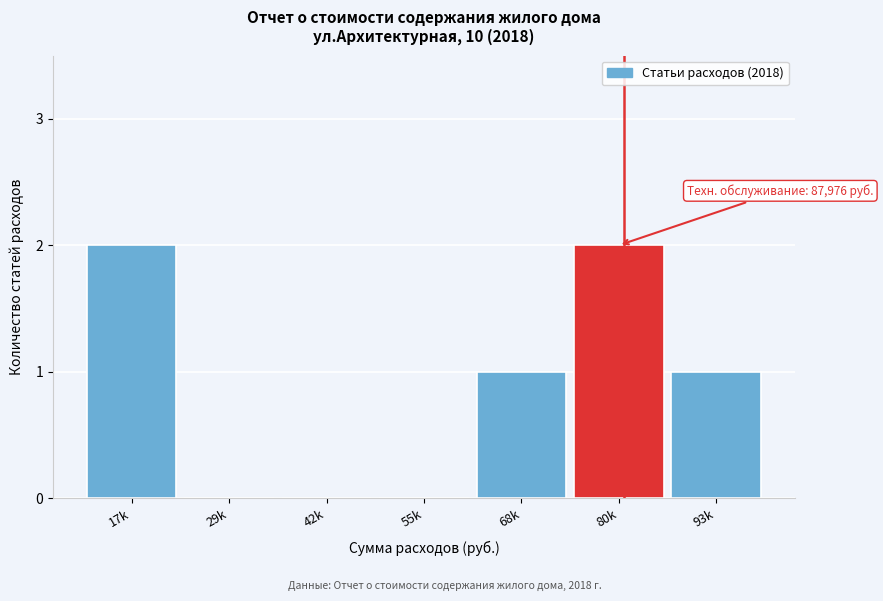

Reading left to right, transcribe all the data shown in this chart.

17k=2	29k=0	42k=0	55k=0	68k=1	80k=2	93k=1